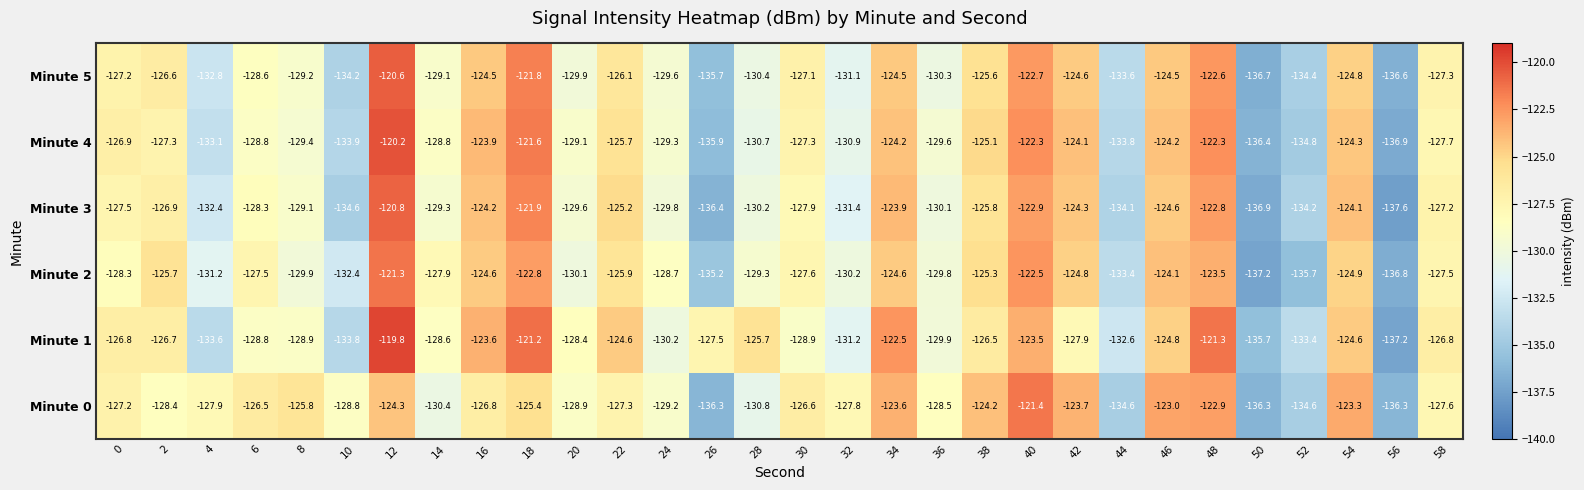

What is the greatest value displayed?

-119.8